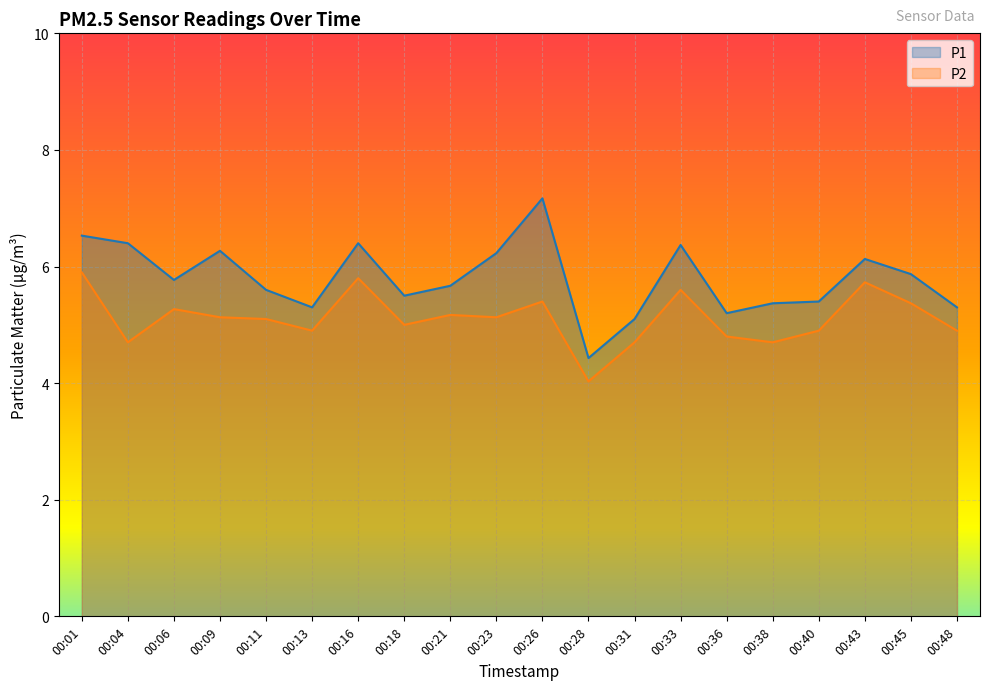

How many lines are shown in the chart?

2